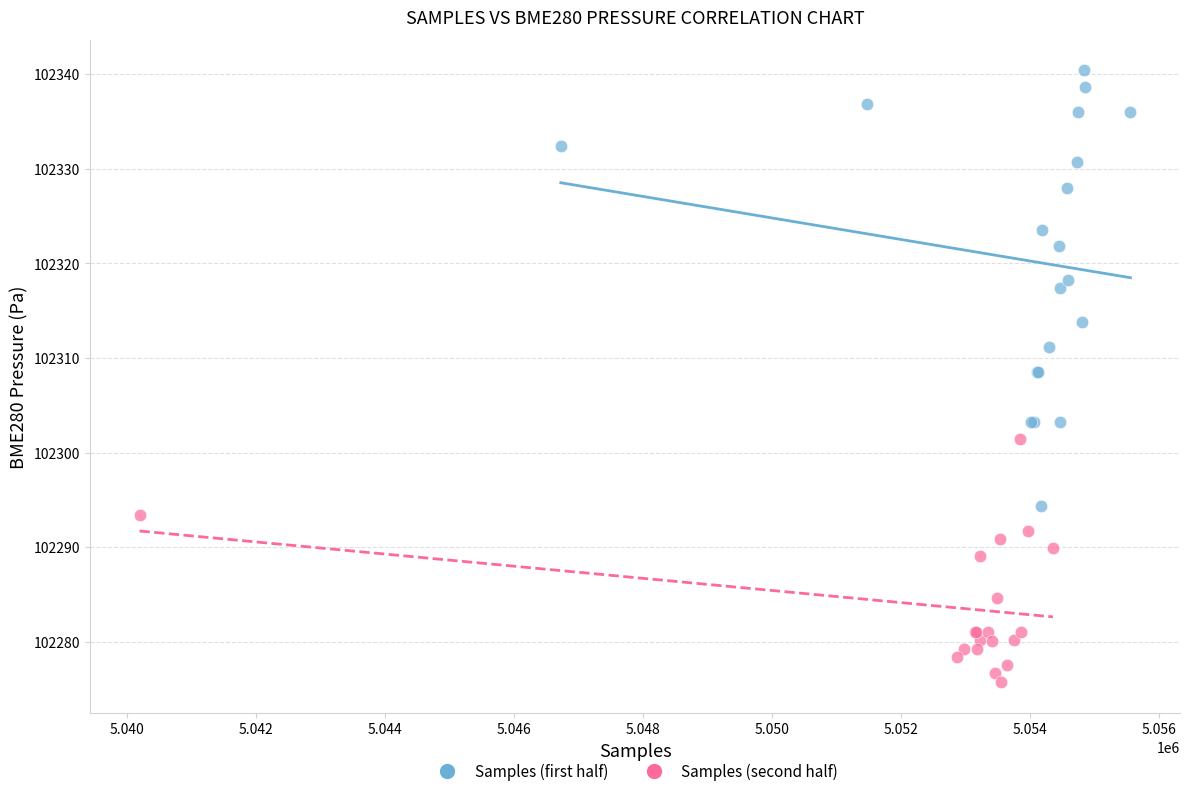

Which series contains the highest Y value?

Samples (first half)